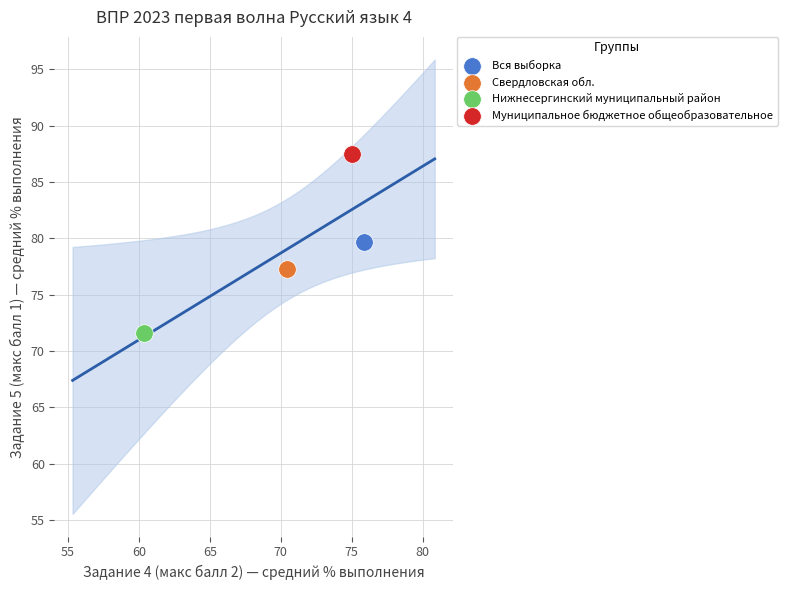

Which series reaches the minimum Y coordinate?

Нижнесергинский муниципальный район